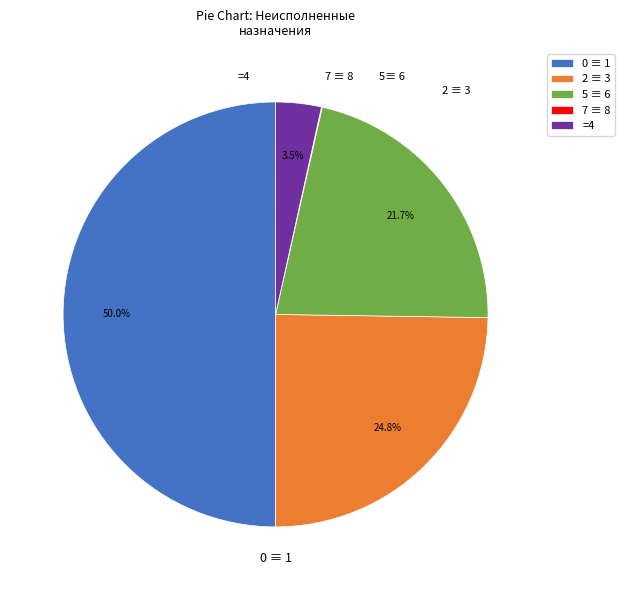

Which category has the biggest portion of the pie?

0 ≡ 1